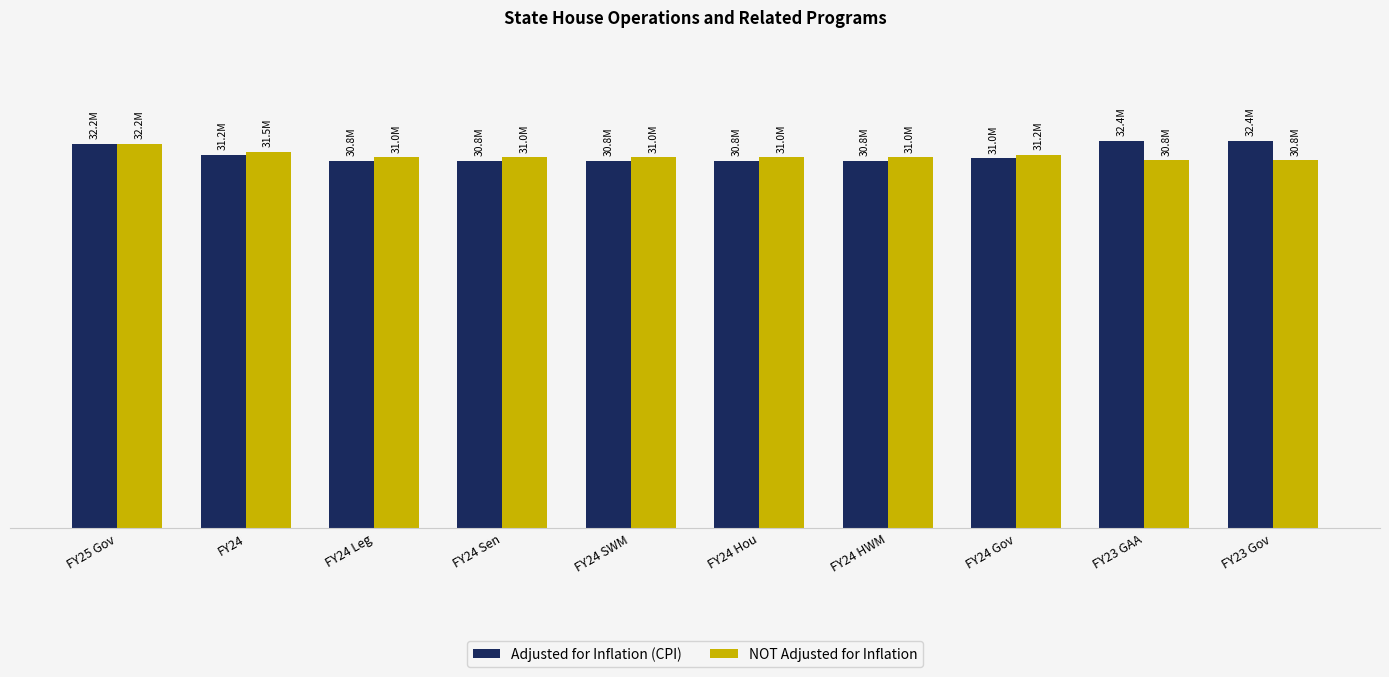

At FY24 Gov, list the series in order from largest to smallest.

NOT Adjusted for Inflation, Adjusted for Inflation (CPI)